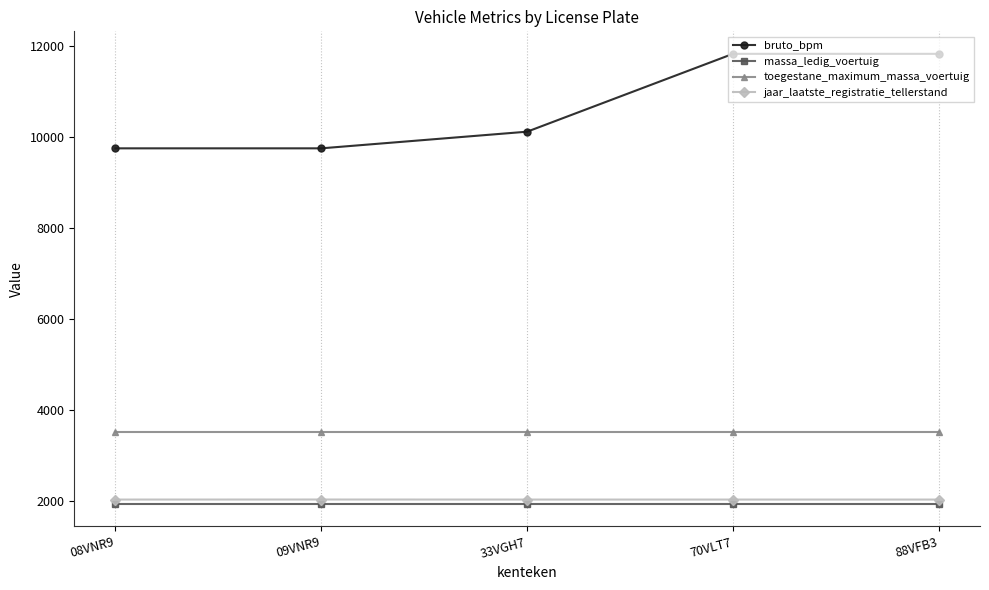

The value of jaar_laatste_registratie_tellerstand at 70VLT7 is 2023. True or false?

True